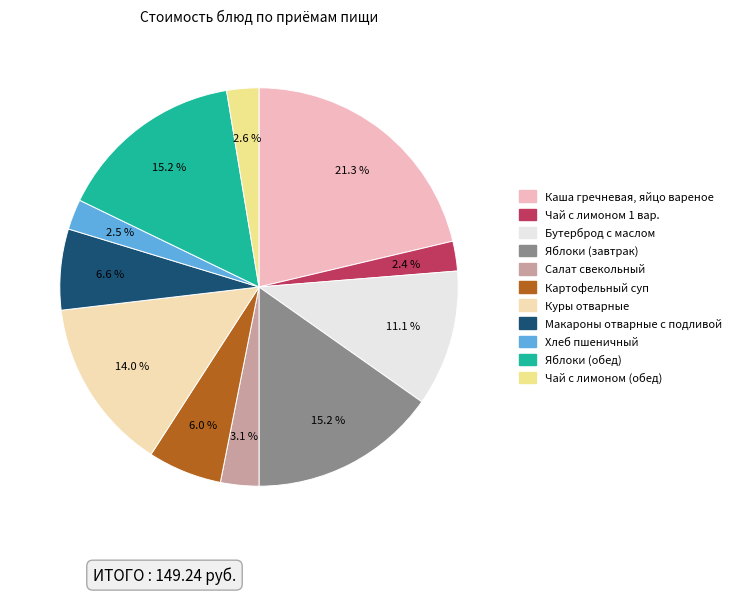

Does Салат свекольный account for over 50% of the chart?

No